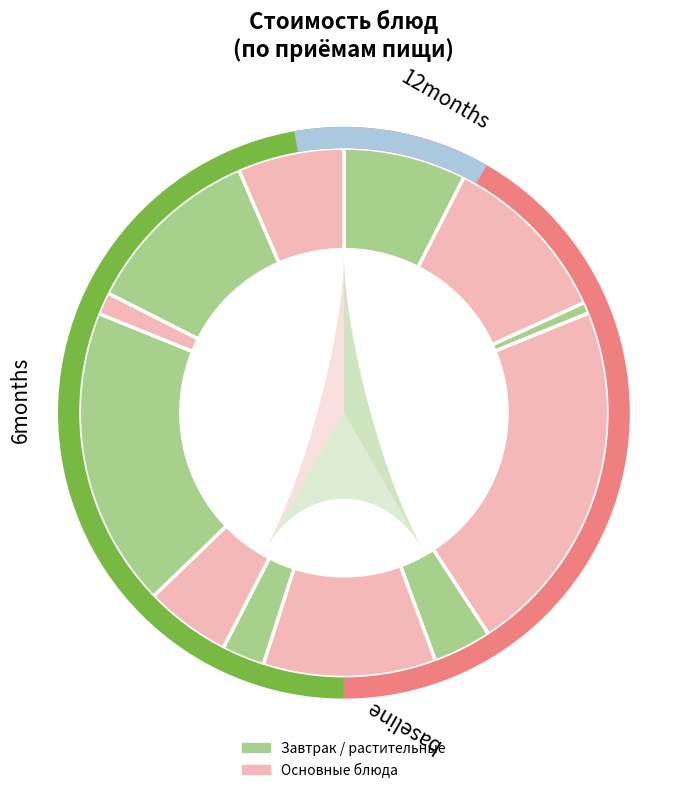

To the nearest percent, what percentage of the pie is Банан (Завтрак 2)?

11%